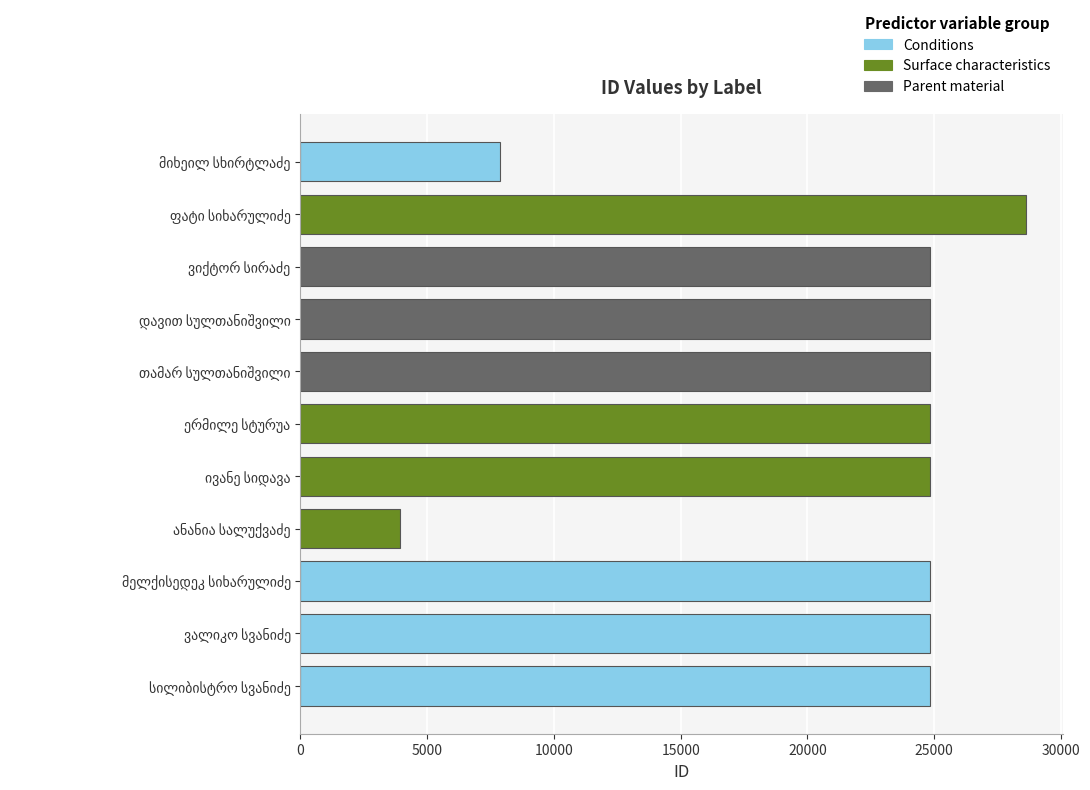

Reading right to left, list all the values displayed in this chart.

მიხეილ სხირტლაძე=7892	ფატი სიხარულიძე=28642	ვიქტორ ანტონის ძე სირაძე=24821	დავით სულთანიშვილი=24822	თამარ სულთანიშვილი=24823	ერმილე პავლეს ძე სტურუა=24824	ივანე მოსეს ძე სიდავა=24825	ანანია მაქსიმეს ძე სალუქვაძე=3944	მელქისედეკ ალმასხანის ძე სიხარულიძე=24826	ვალიკო სვანიძე=24818	სილიბისტრო ალექსის ძე სვანიძე=24820